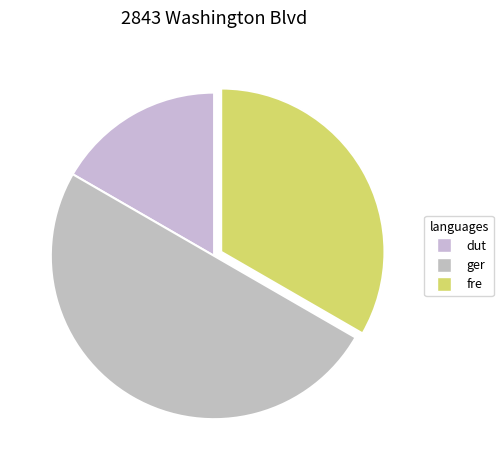

Count the number of slices in the pie.

3